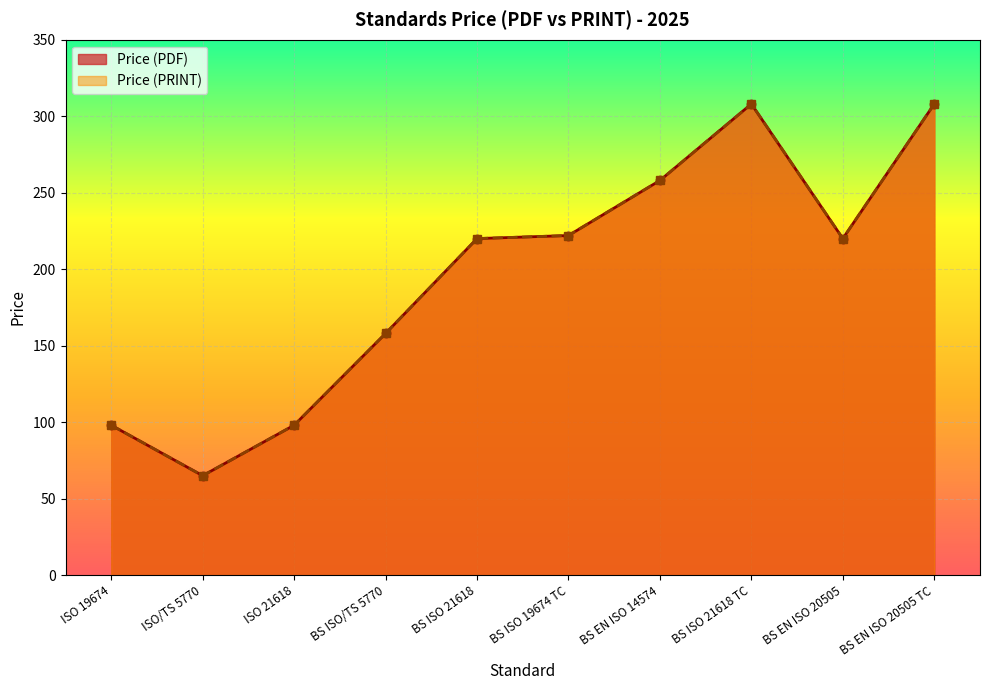

True or false: Price (PRINT) has more than 2 points higher than both neighbors.

False